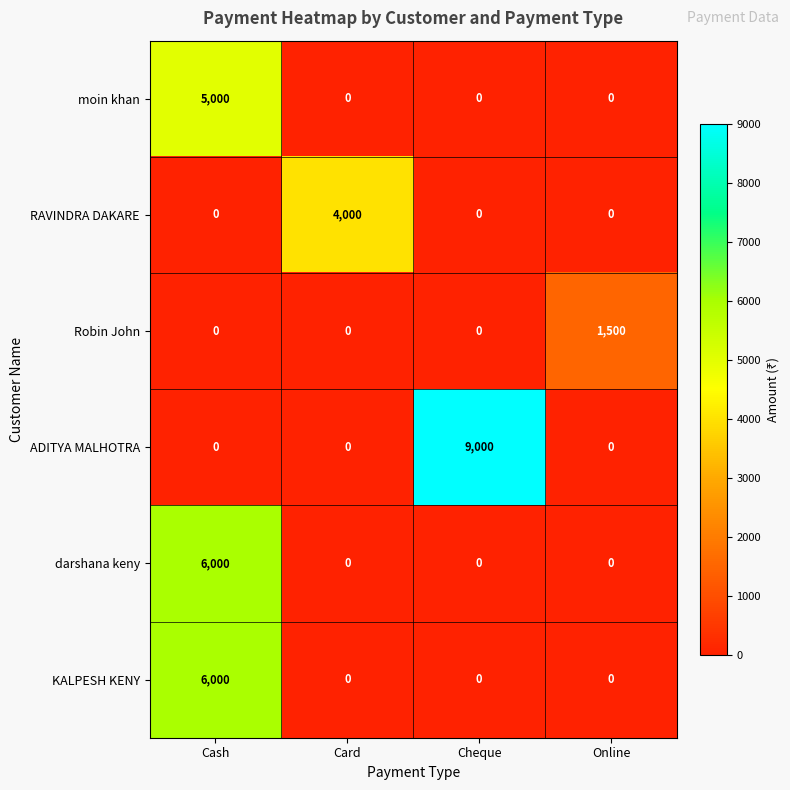

At which category is the sum across all series the highest?

Cash